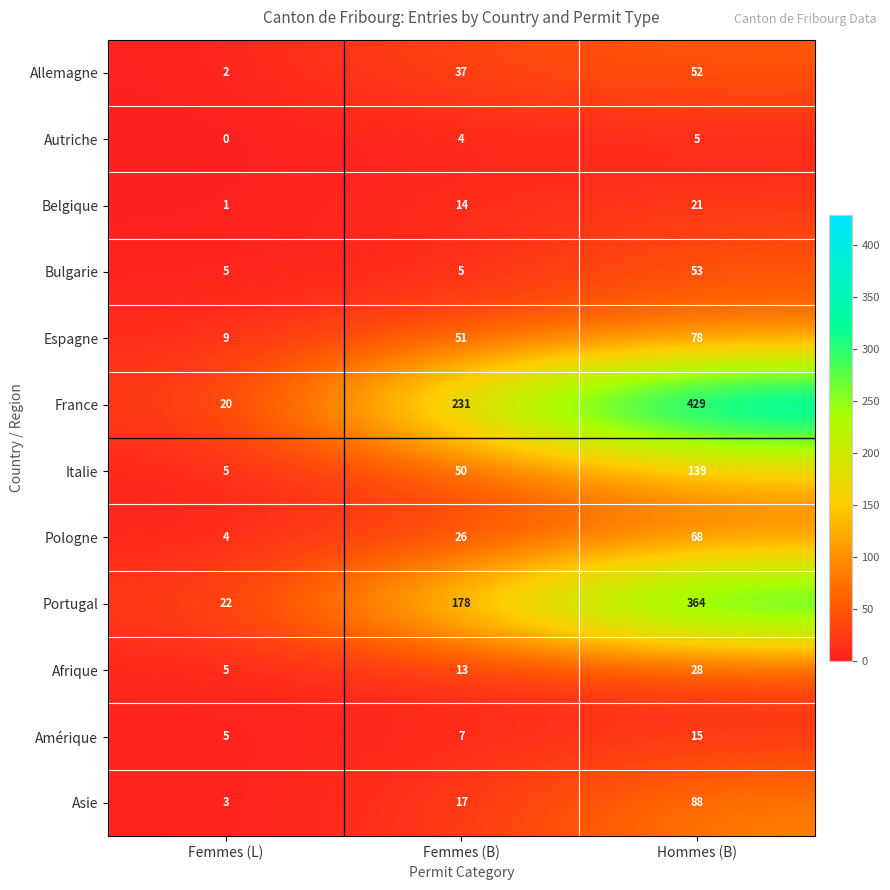

Count the number of data series in this chart.

12